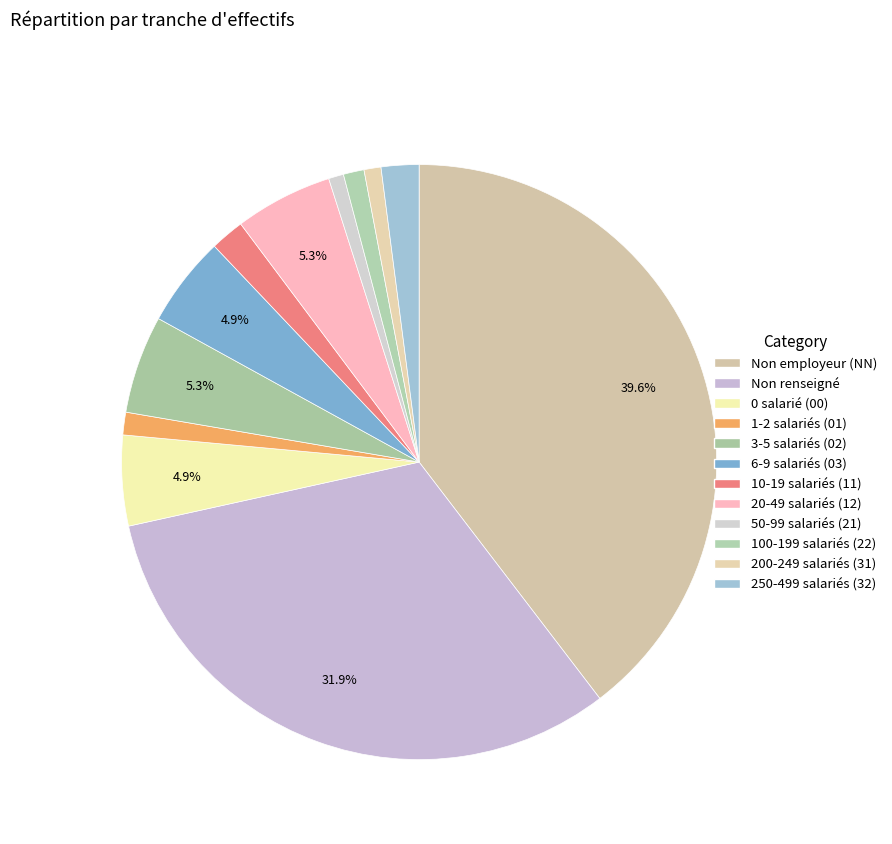

Count the number of slices in the pie.

12